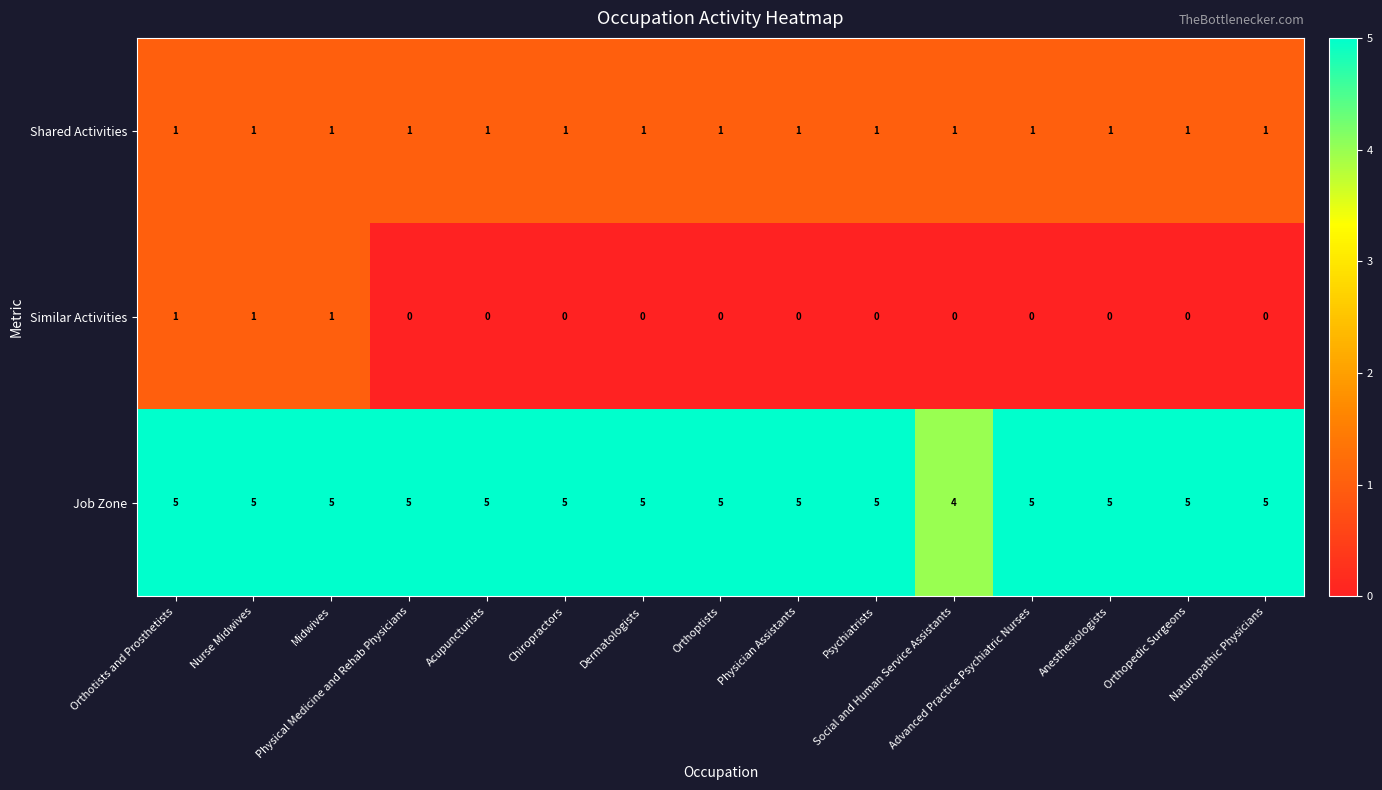

At Psychiatrists, list the series in order from largest to smallest.

Job Zone, Shared Activities, Similar Activities